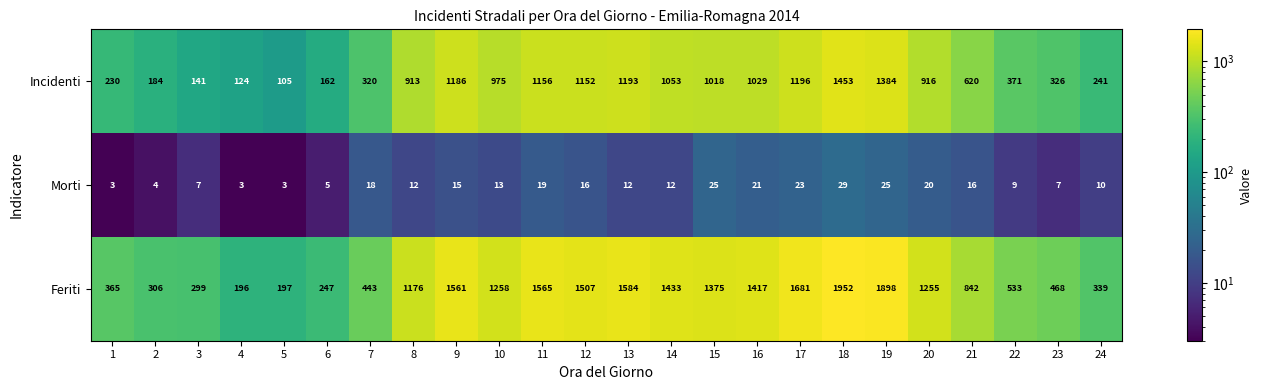

At which label does Feriti first exceed 1255?

9